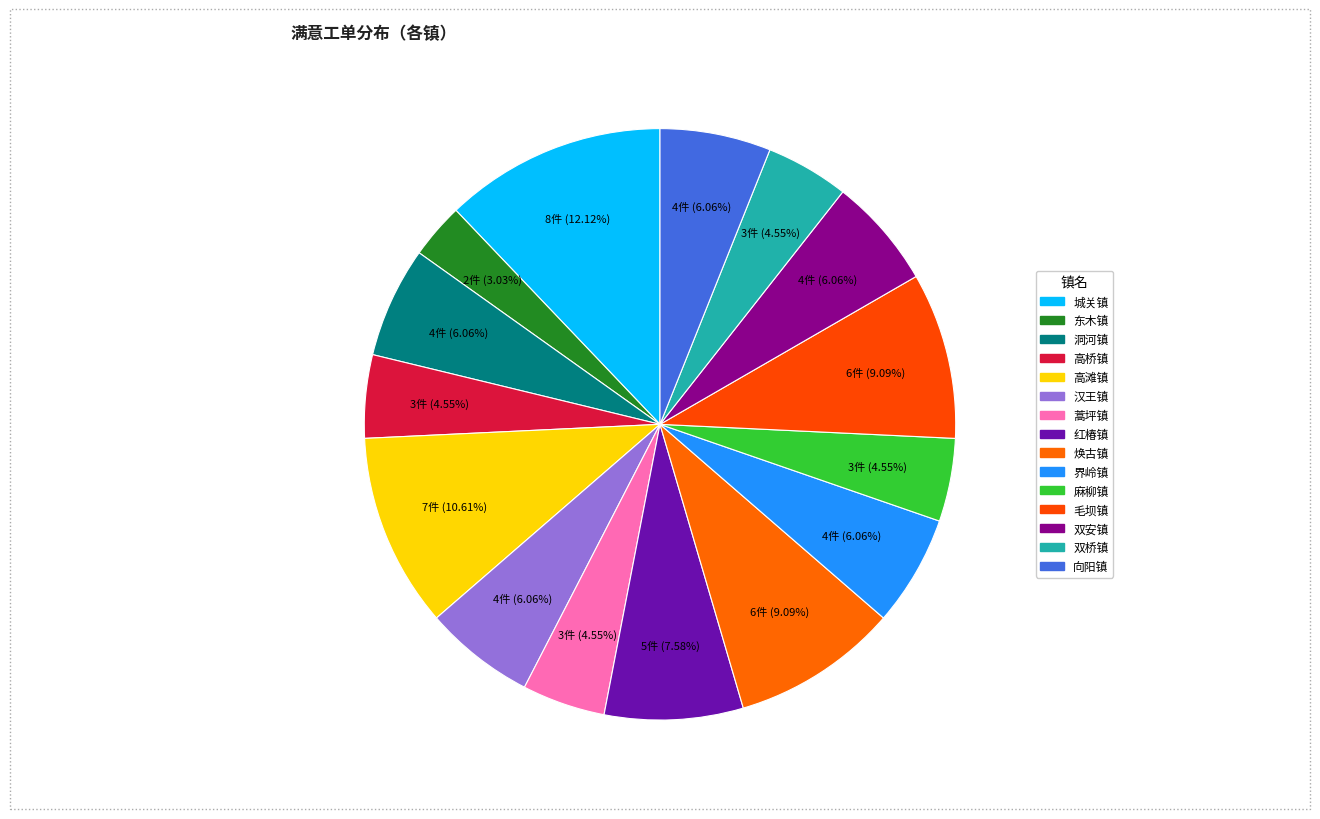

True or false: 界岭镇 accounts for 15% of the total.

False